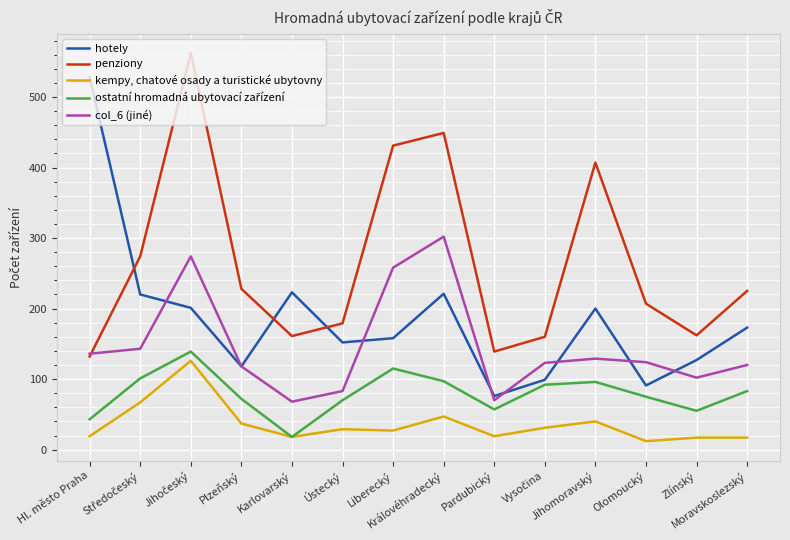

Which series ends up on top after the final intersection of hotely and penziony?

penziony